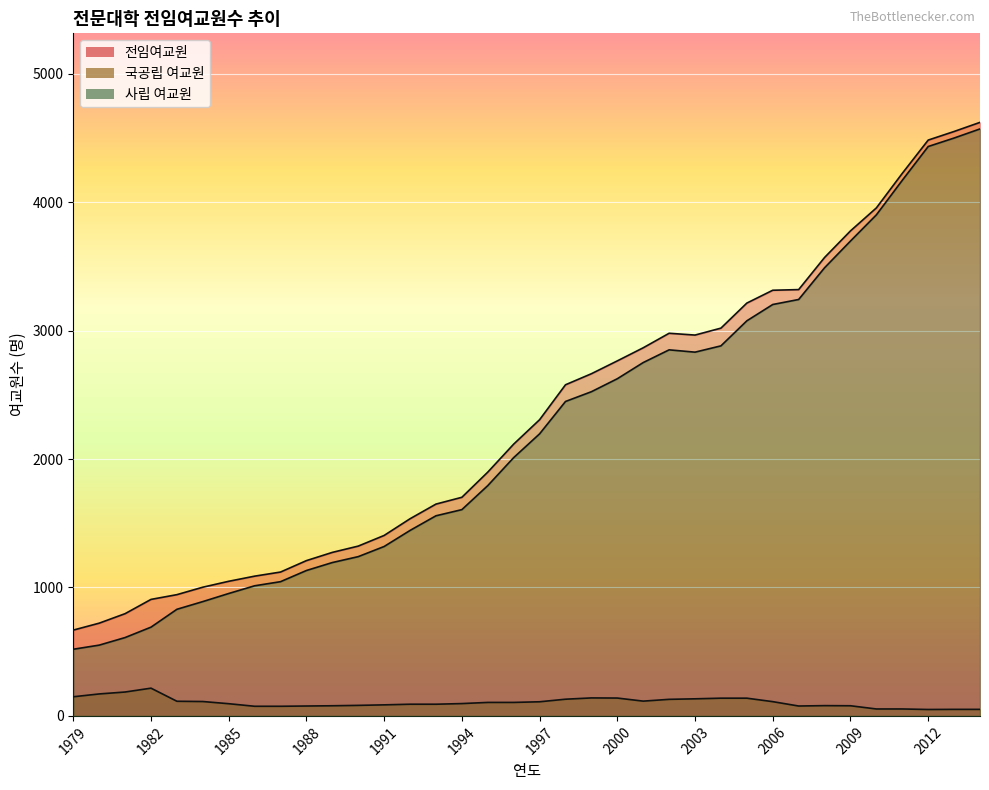

At how many categories does at least one series exceed 2401?

17